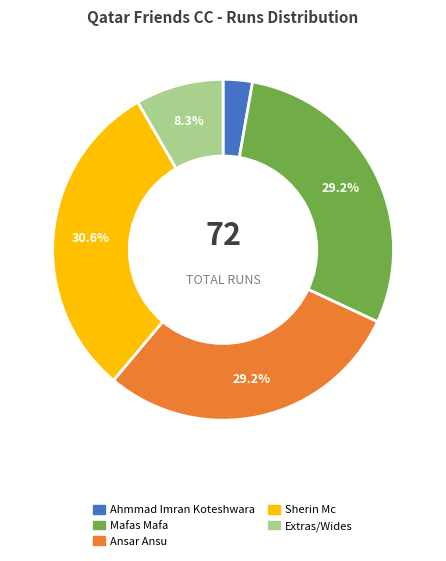

Count the number of slices in the pie.

5